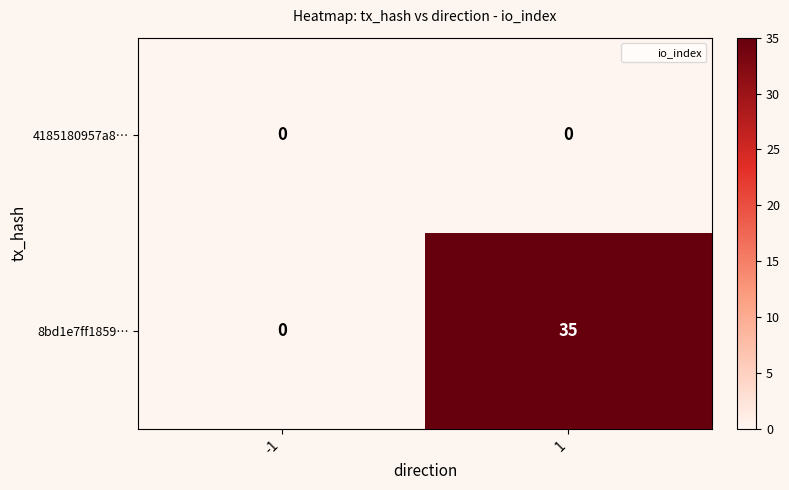

Reading left to right, extract all data points from this chart.

4185180957a8…: -1=0	1=0
8bd1e7ff1859…: -1=0	1=35